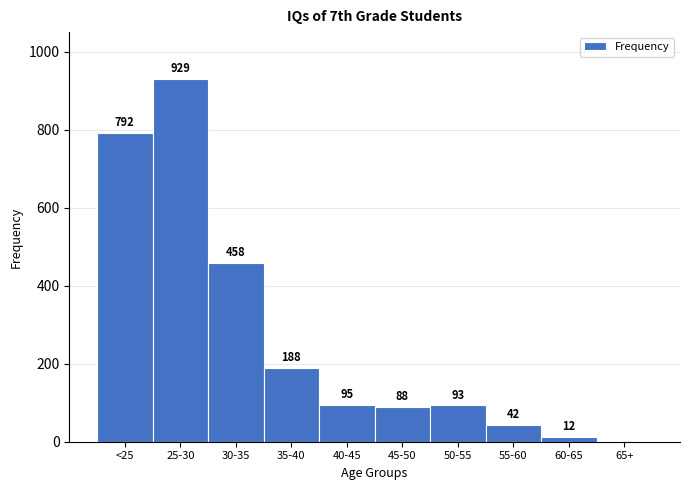

Reading left to right, list all the values displayed in this chart.

<25=792	25-30=929	30-35=458	35-40=188	40-45=95	45-50=88	50-55=93	55-60=42	60-65=12	65+=0